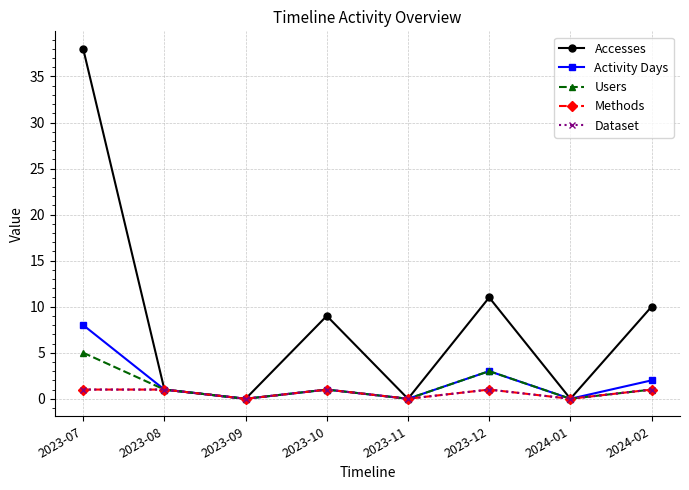

Rank the series by their maximum value, from highest to lowest.

Accesses, Activity Days, Users, Methods, Dataset